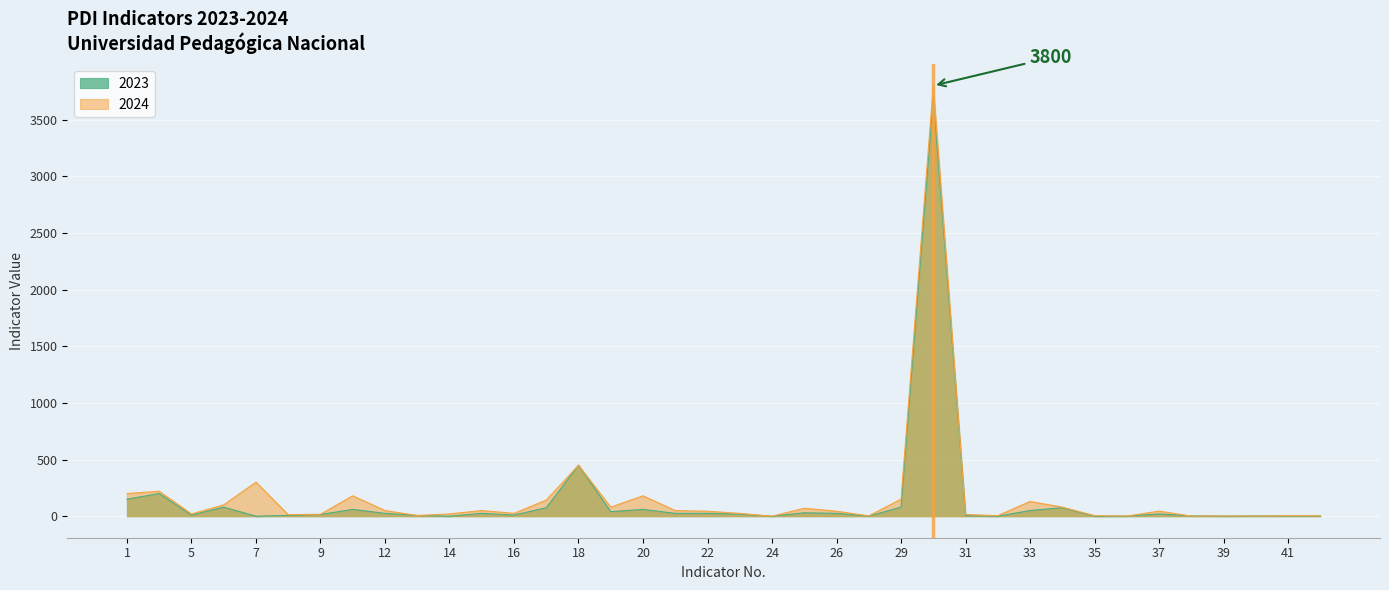

What is the average value of the 2023 series?

138.9